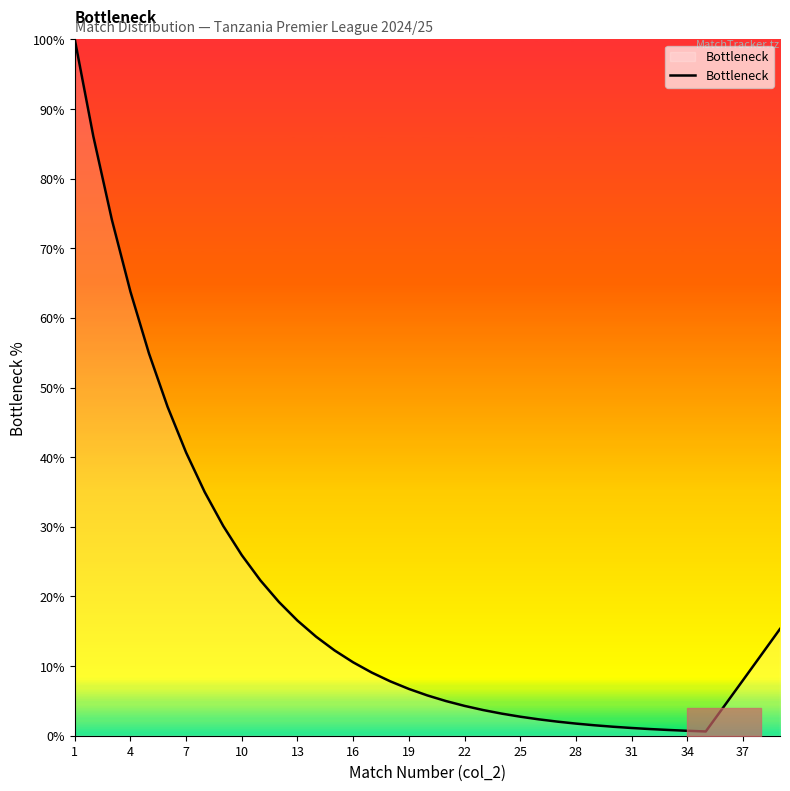

What is the sum of all values?

753.3